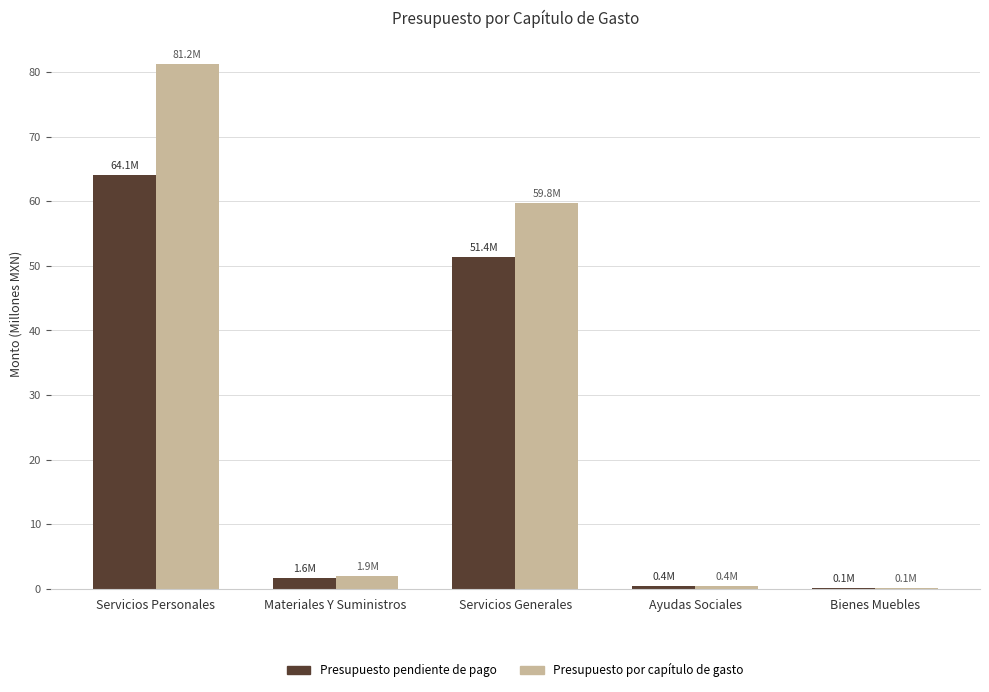

Between Servicios Personales and Bienes Muebles, which series saw the biggest shift?

Presupuesto por capítulo de gasto